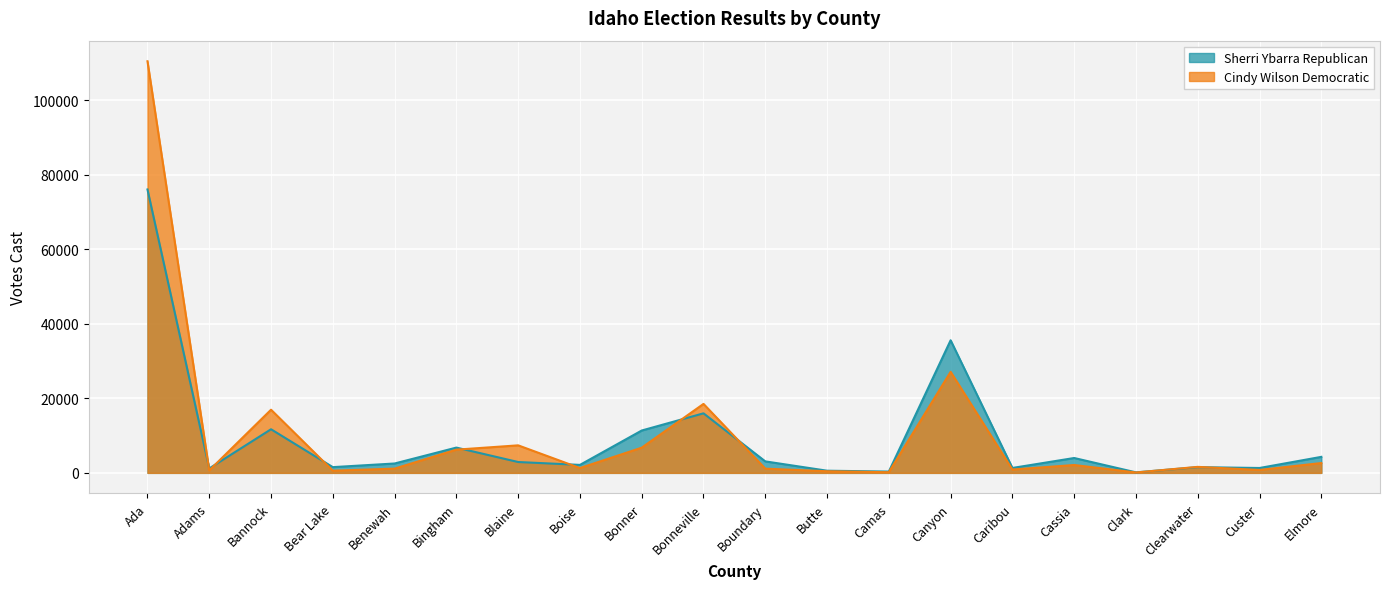

What is the difference between the Cindy Wilson Democratic values at Bonneville and Ada?

91998